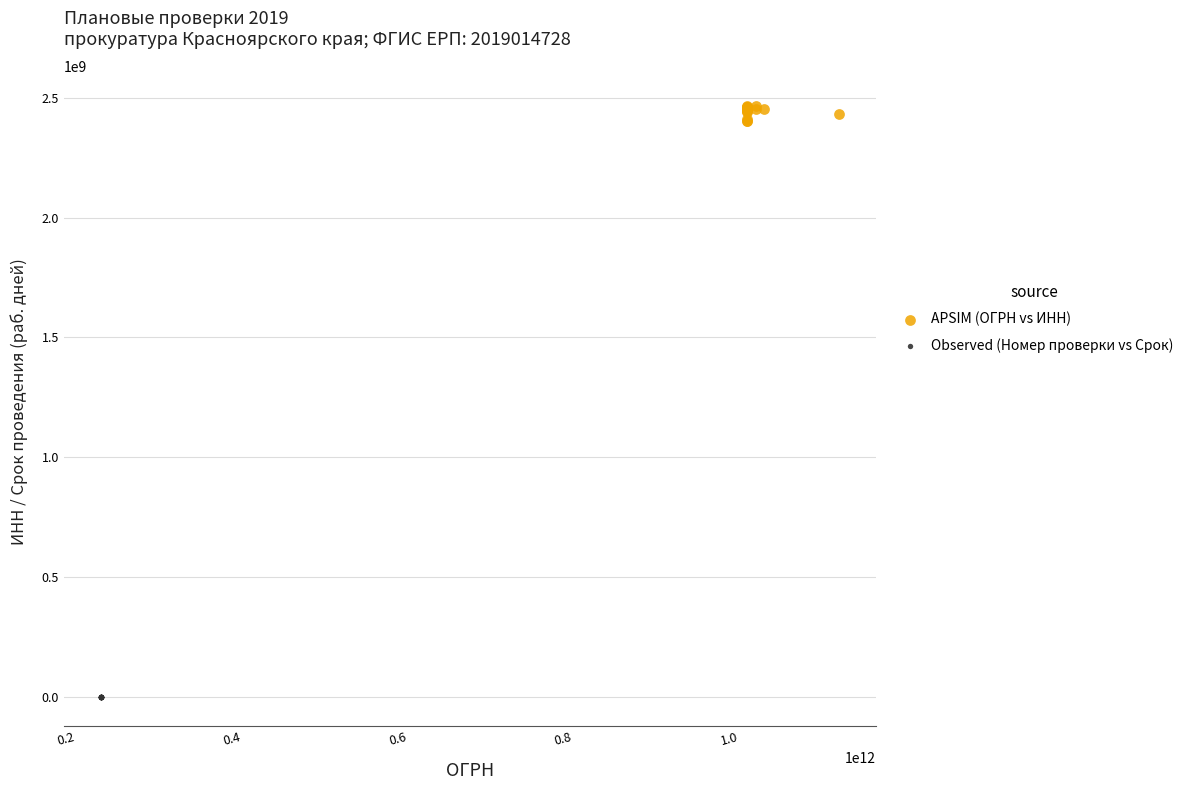

Which series reaches the minimum Y coordinate?

Observed (Номер проверки vs Срок)